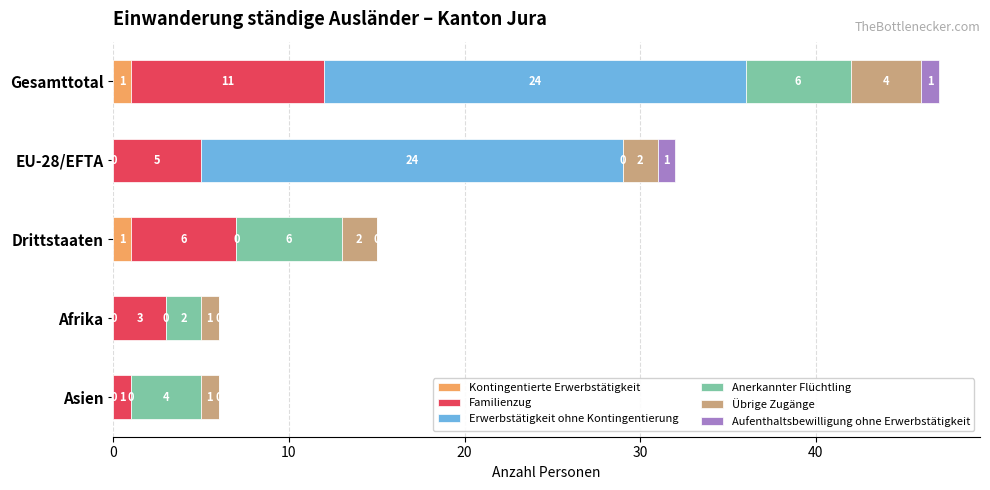

What is the total value across all series at Drittstaaten?

15